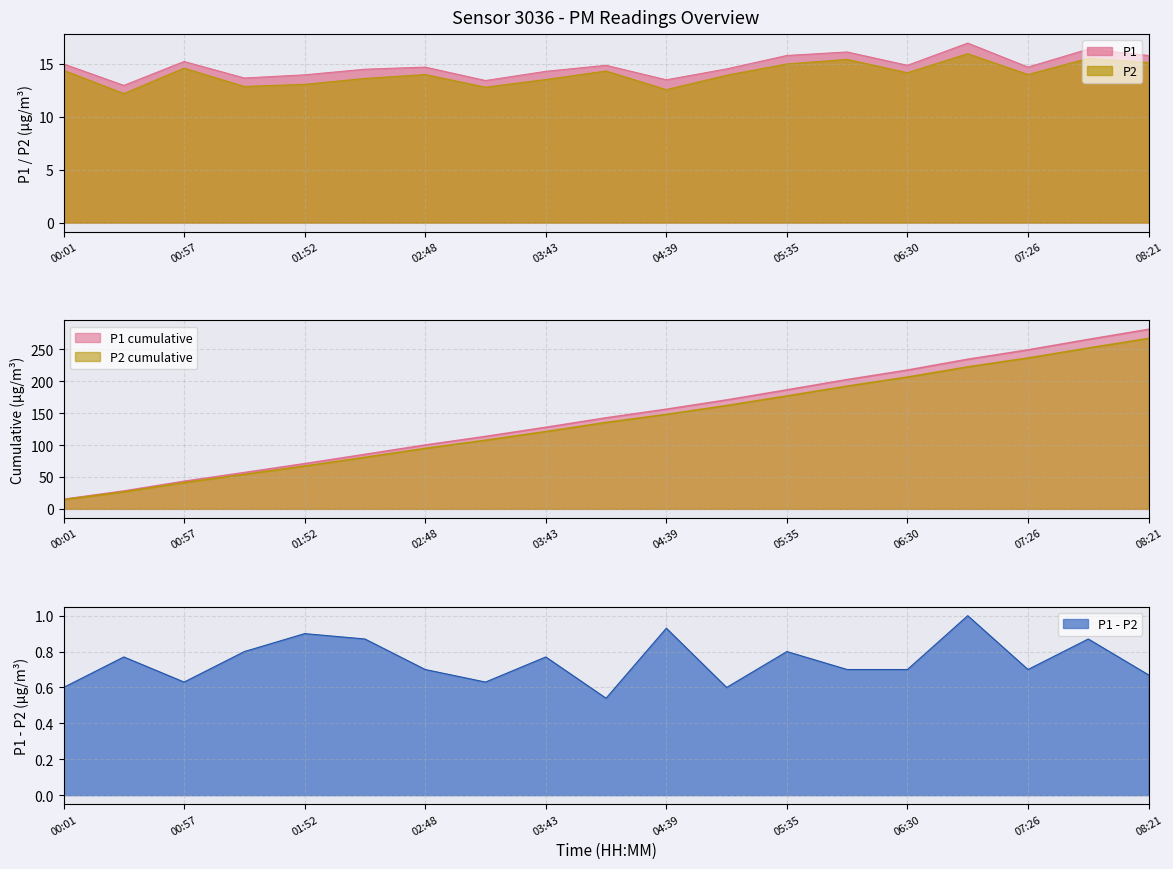

Does the chart display data point markers on the line(s)?

No